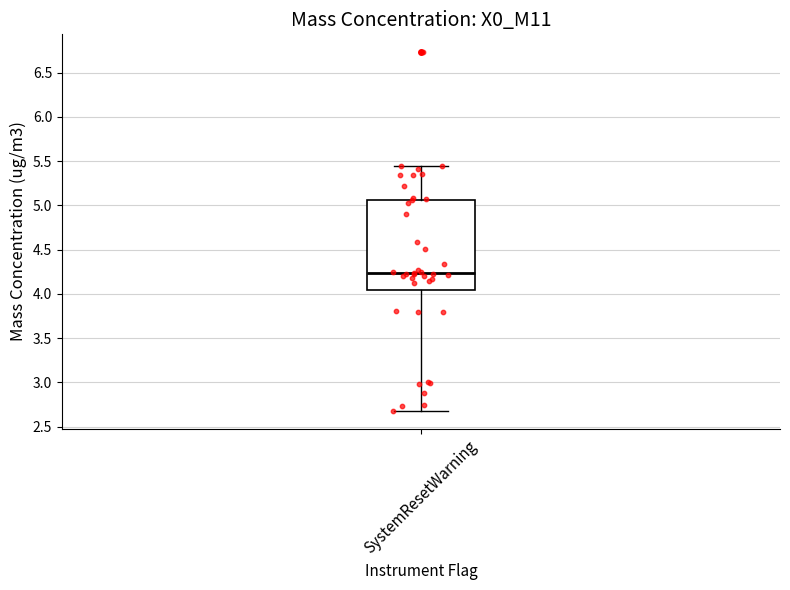

Read this box plot against the y-axis: the position of the median line, the range covered by the box, and the ends of both whiskers. The values are not printed on the chart, so give them approximately, as read against the axis.

median 4.25, box 4.05 to 5.05, whiskers 2.70 to 5.45